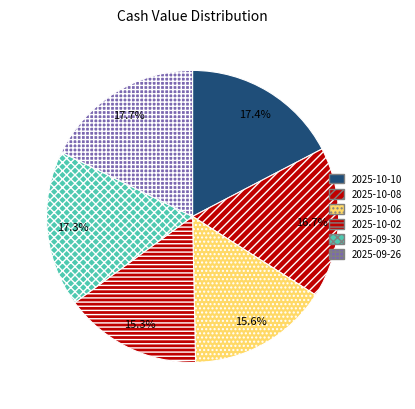

Which slice is the smallest?

2025-10-02